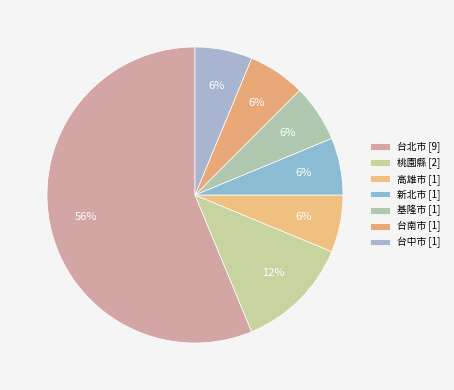

To the nearest percent, what percentage of the pie is 高雄市?

6%